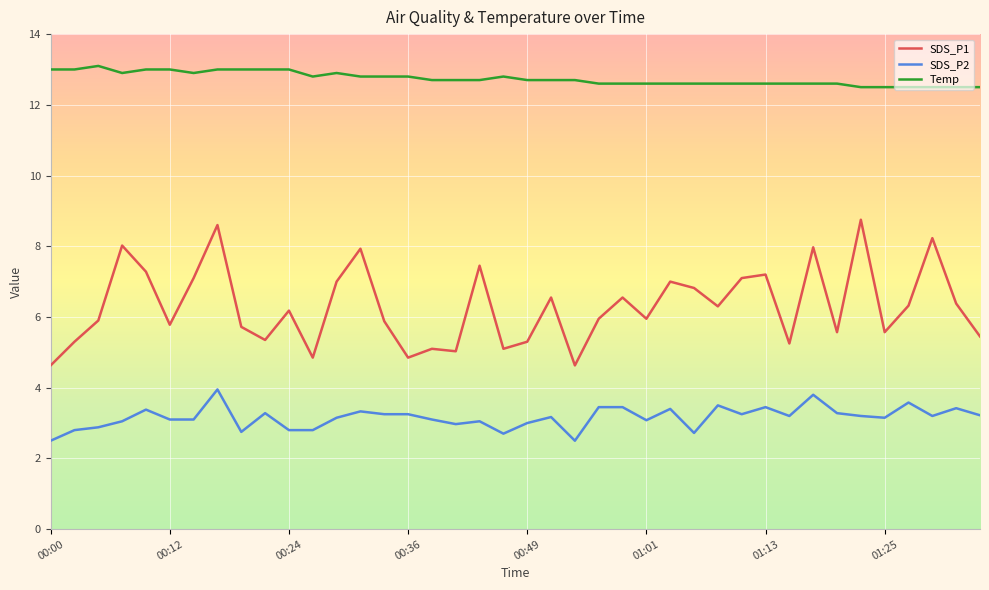

What is the difference between the maximum and minimum values in the SDS_P1 series?

4.1